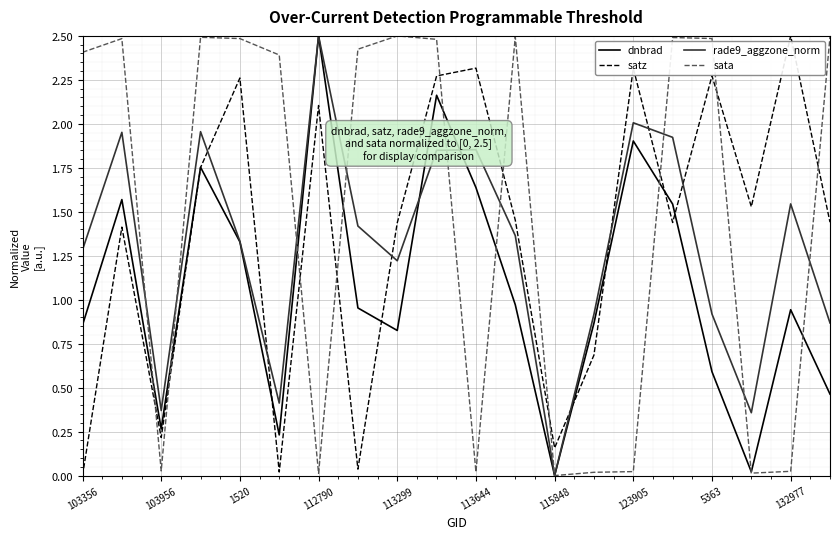

After their last crossing, which series has the higher values: satz or rade9_aggzone_norm?

satz